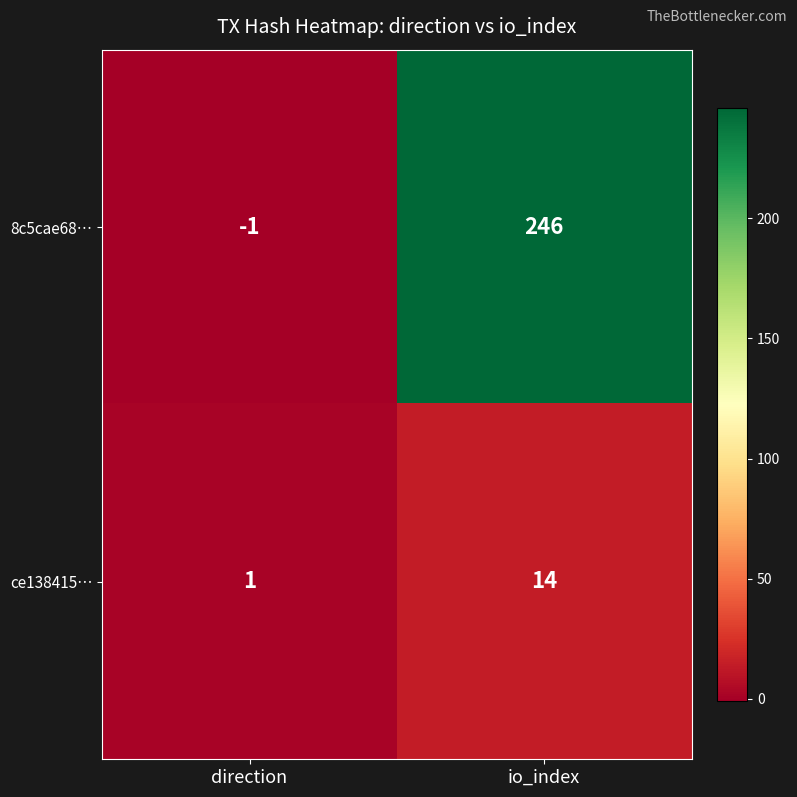

Where is 8c5cae68… nearest to the value 122?

direction